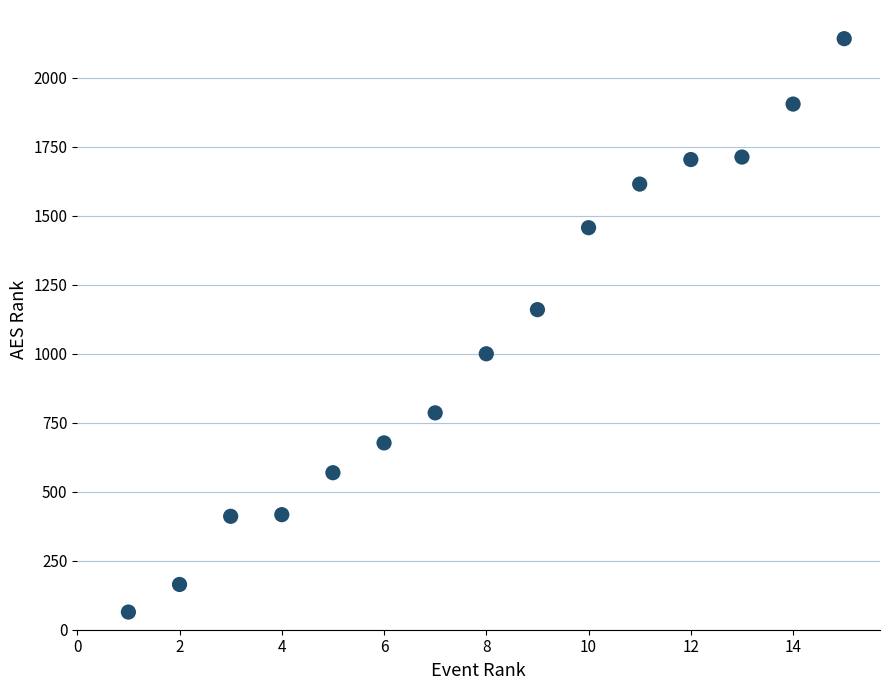

What Y value in the scatter plot is closest to 1103?

1160